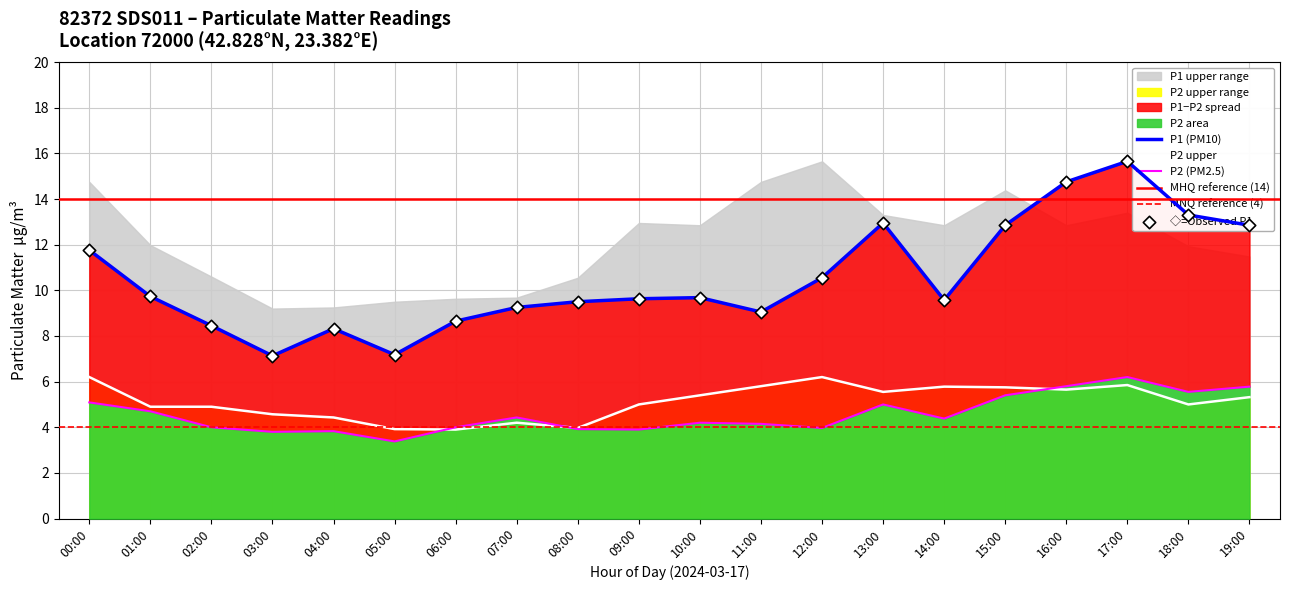

The value of P2 upper at 03:00 is 4.6. True or false?

True